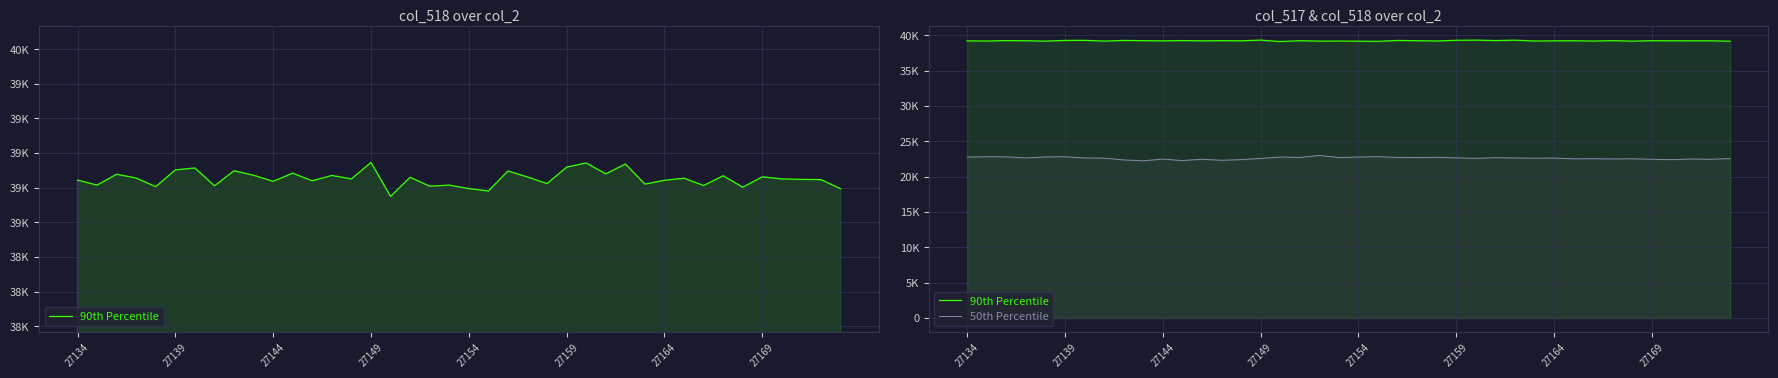

Between 24 and 25, which series saw the biggest shift?

90th Percentile